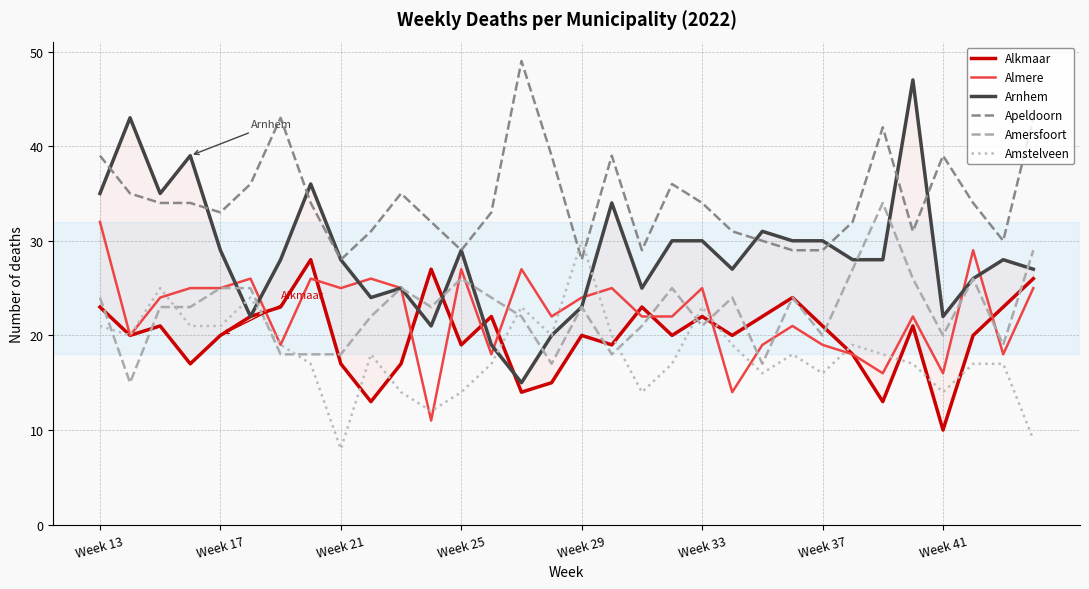

Where is Apeldoorn nearest to the value 38?

Week 13